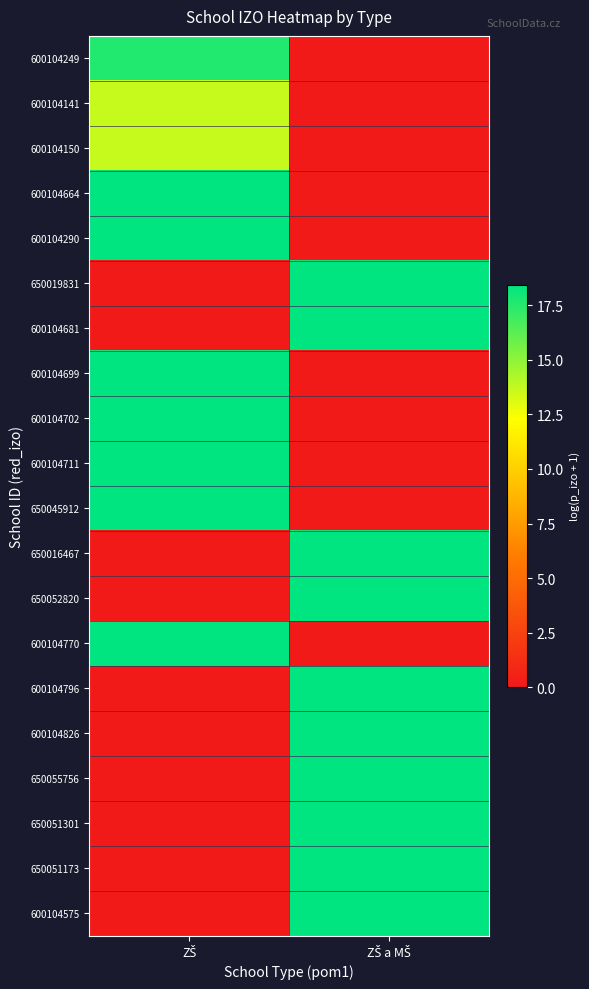

Reading right to left, extract all data points from this chart.

600104249: ZŠ a MŠ=0.0	ZŠ=17.6
600104141: ZŠ a MŠ=0.0	ZŠ=13.7
600104150: ZŠ a MŠ=0.0	ZŠ=13.7
600104664: ZŠ a MŠ=0.0	ZŠ=18.4
600104290: ZŠ a MŠ=0.0	ZŠ=18.4
650019831: ZŠ a MŠ=18.4	ZŠ=0.0
600104681: ZŠ a MŠ=18.4	ZŠ=0.0
600104699: ZŠ a MŠ=0.0	ZŠ=18.4
600104702: ZŠ a MŠ=0.0	ZŠ=18.4
600104711: ZŠ a MŠ=0.0	ZŠ=18.4
650045912: ZŠ a MŠ=0.0	ZŠ=18.4
650016467: ZŠ a MŠ=18.4	ZŠ=0.0
650052820: ZŠ a MŠ=18.4	ZŠ=0.0
600104770: ZŠ a MŠ=0.0	ZŠ=18.4
600104796: ZŠ a MŠ=18.4	ZŠ=0.0
600104826: ZŠ a MŠ=18.4	ZŠ=0.0
650055756: ZŠ a MŠ=18.4	ZŠ=0.0
650051301: ZŠ a MŠ=18.4	ZŠ=0.0
650051173: ZŠ a MŠ=18.4	ZŠ=0.0
600104575: ZŠ a MŠ=18.4	ZŠ=0.0